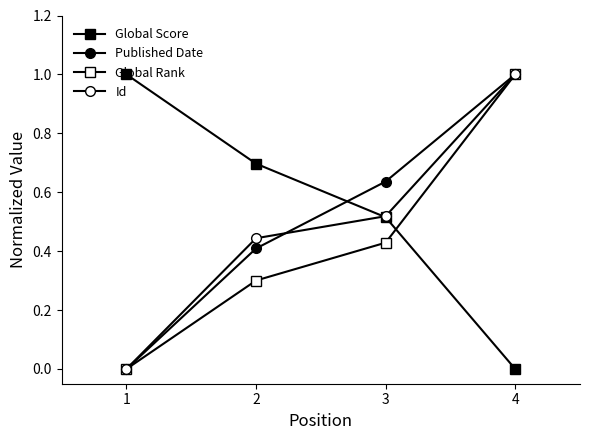

The Id series shows 0.3 at 3. True or false?

False